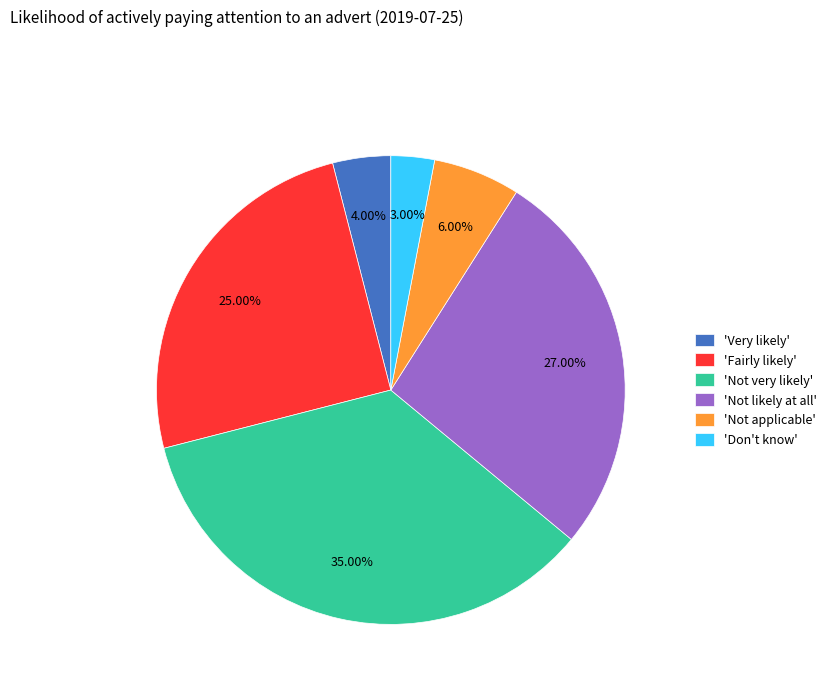

Which slice is the smallest?

'Don't know'